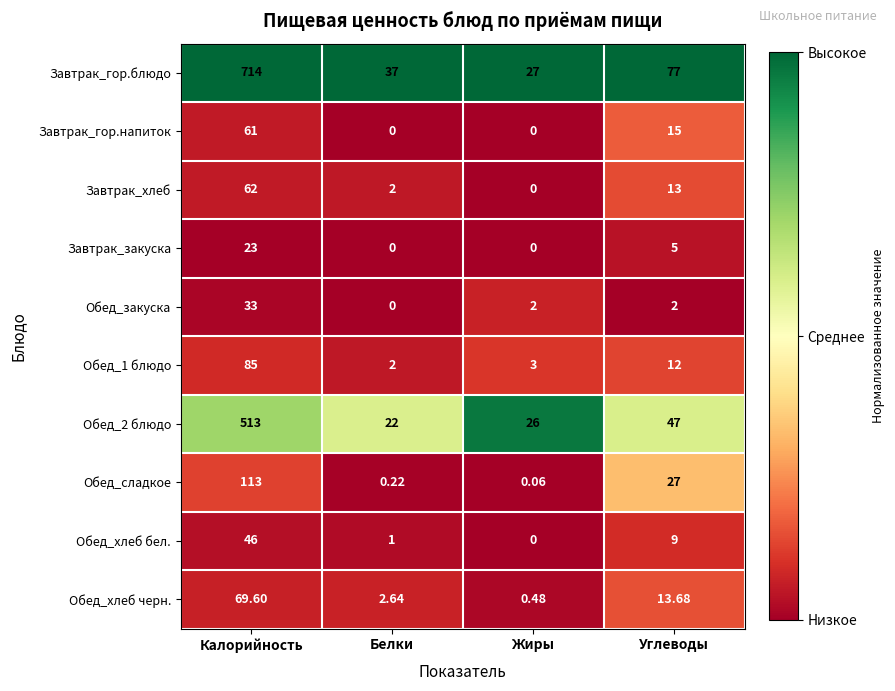

Where is Обед_хлеб черн. nearest to the value 35?

Углеводы